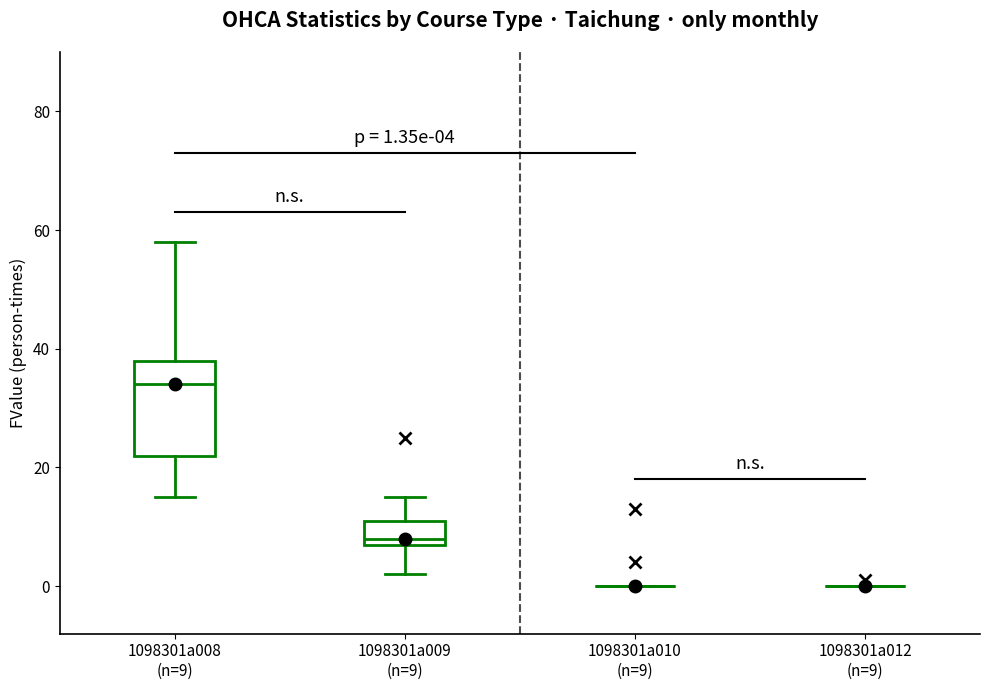

Comparing the boxes themselves (not the whiskers), which one is the tallest?

1098301a008 (n=9)